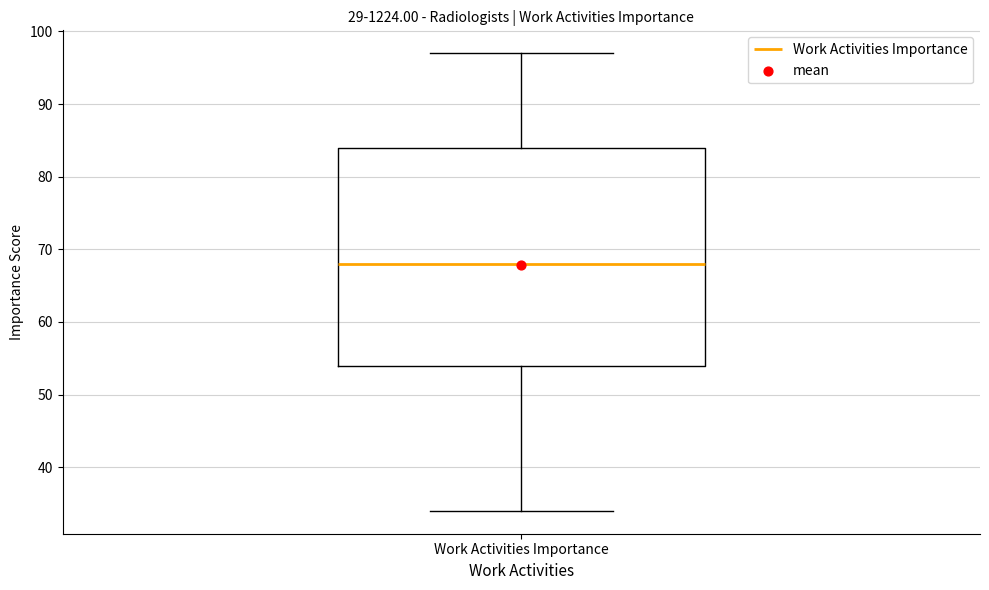

Where does the upper whisker of the box for Work Activities Importance end on the y-axis? The values are not printed on the chart, so give them approximately, as read against the axis.

97